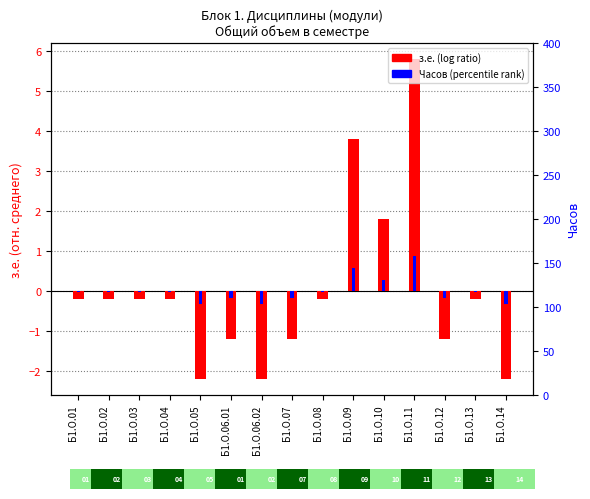

What is the difference between the з.е. (отн. среднего) values at Б1.О.08 and Б1.О.06.01?

1.0